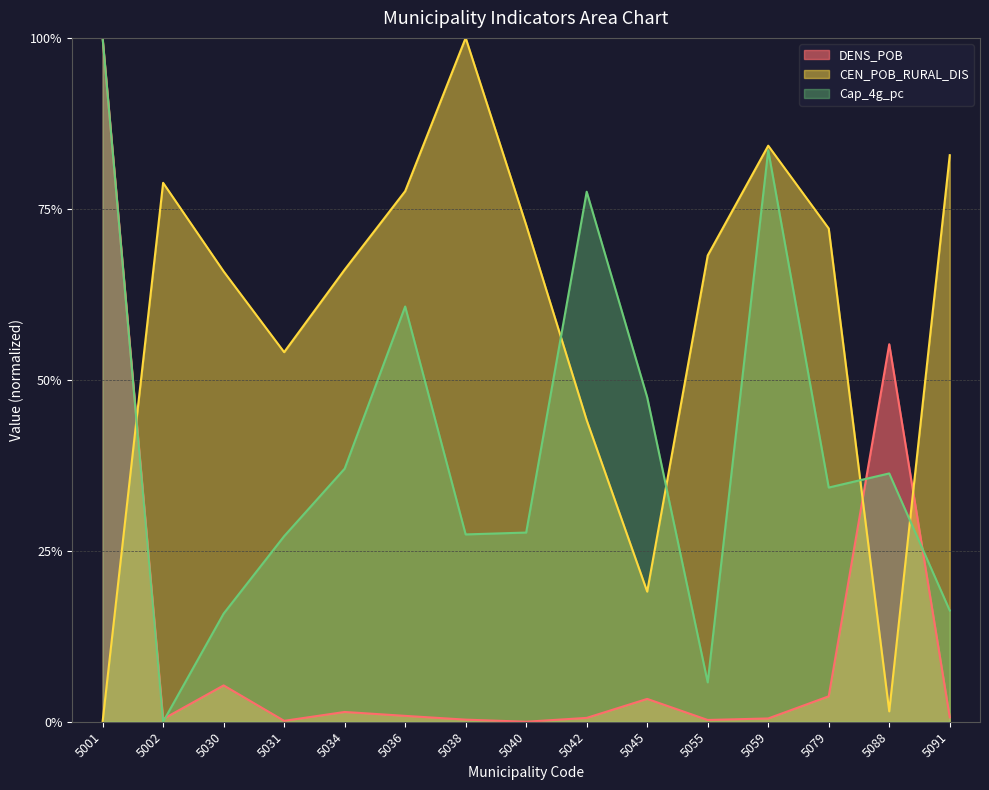

Reading left to right, list all the values displayed in this chart.

DENS_POB: 1.0	0.0	0.1	0.0	0.0	0.0	0.0	0.0	0.0	0.0	0.0	0.0	0.0	0.6	0.0
CEN_POB_RURAL_DIS: 0.0	0.8	0.7	0.5	0.7	0.8	1.0	0.7	0.4	0.2	0.7	0.8	0.7	0.0	0.8
Cap_4g_pc: 1.0	0.0	0.2	0.3	0.4	0.6	0.3	0.3	0.8	0.5	0.1	0.8	0.3	0.4	0.2